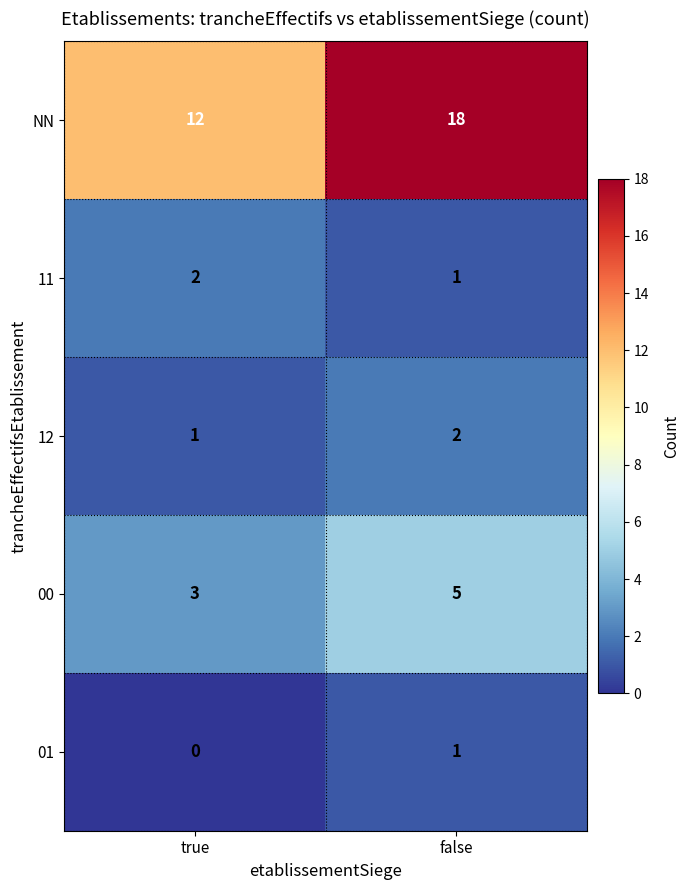

What is the sum of the 00 values at false and true?

8